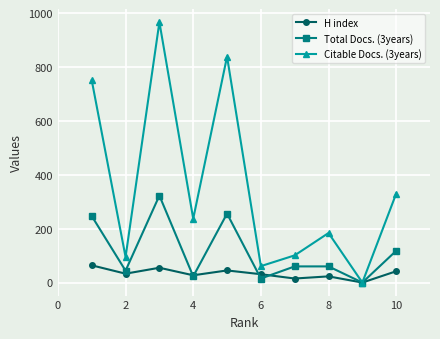

How many data points does each series have?

10